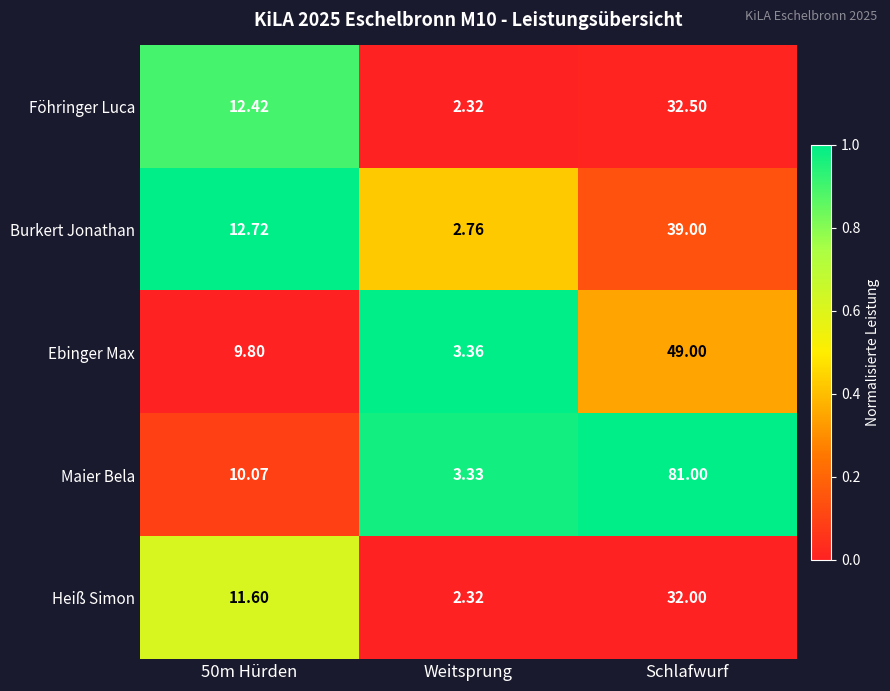

Which category has the lowest value across all series?

Weitsprung